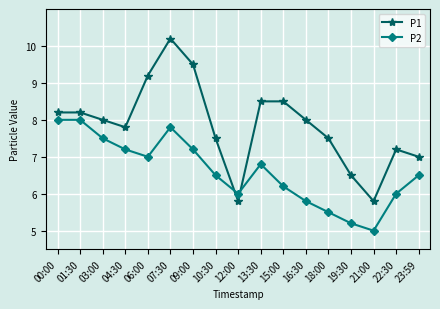

Reading left to right, what are all the values shown in this chart?

P1: 8.2	8.2	8.0	7.8	9.2	10.2	9.5	7.5	5.8	8.5	8.5	8.0	7.5	6.5	5.8	7.2	7.0
P2: 8.0	8.0	7.5	7.2	7.0	7.8	7.2	6.5	6.0	6.8	6.2	5.8	5.5	5.2	5.0	6.0	6.5